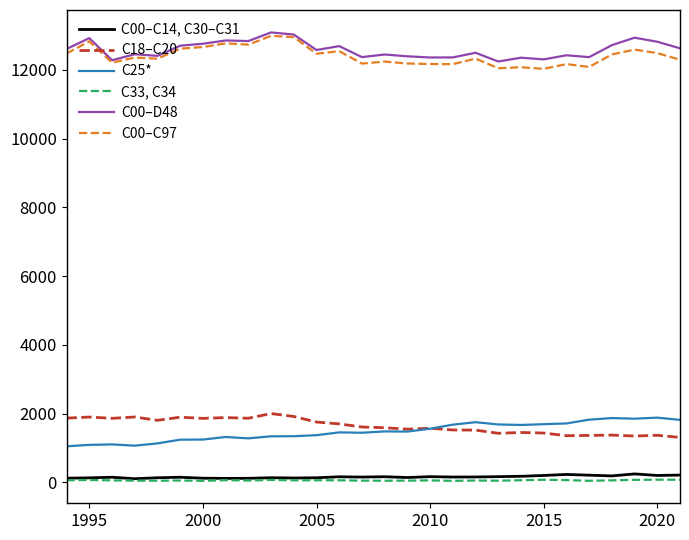

What is the greatest value displayed?

13086